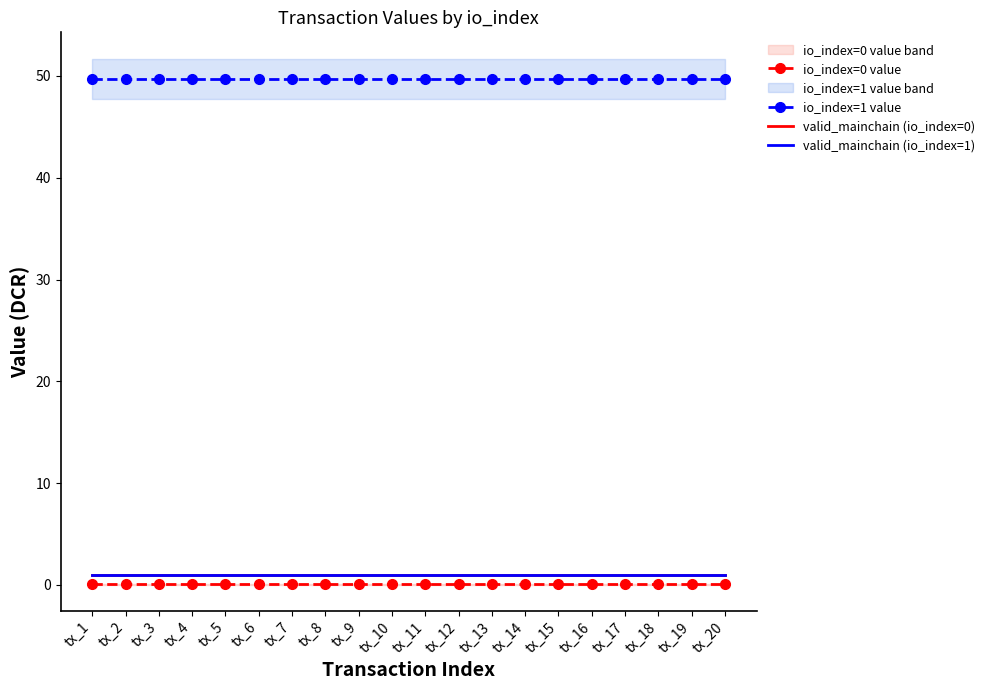

True or false: io_index=1 value and io_index=0 value intersect in this chart.

False